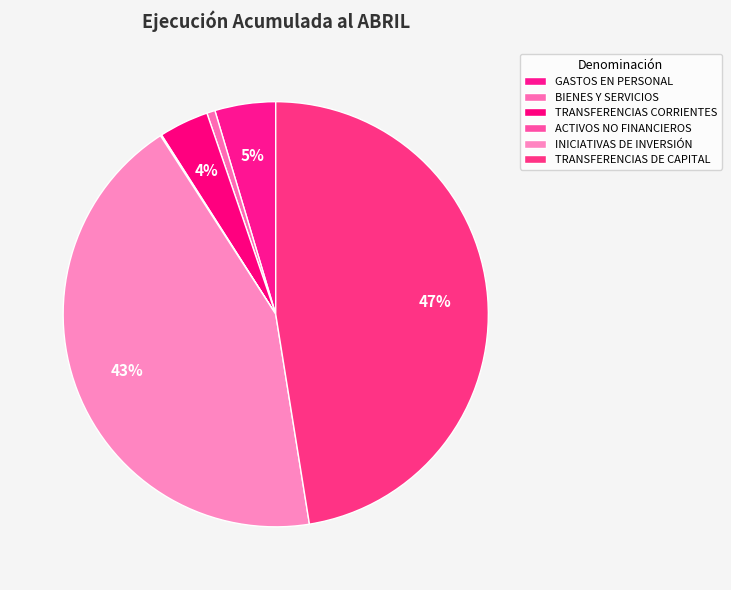

How many segments does this pie chart have?

6